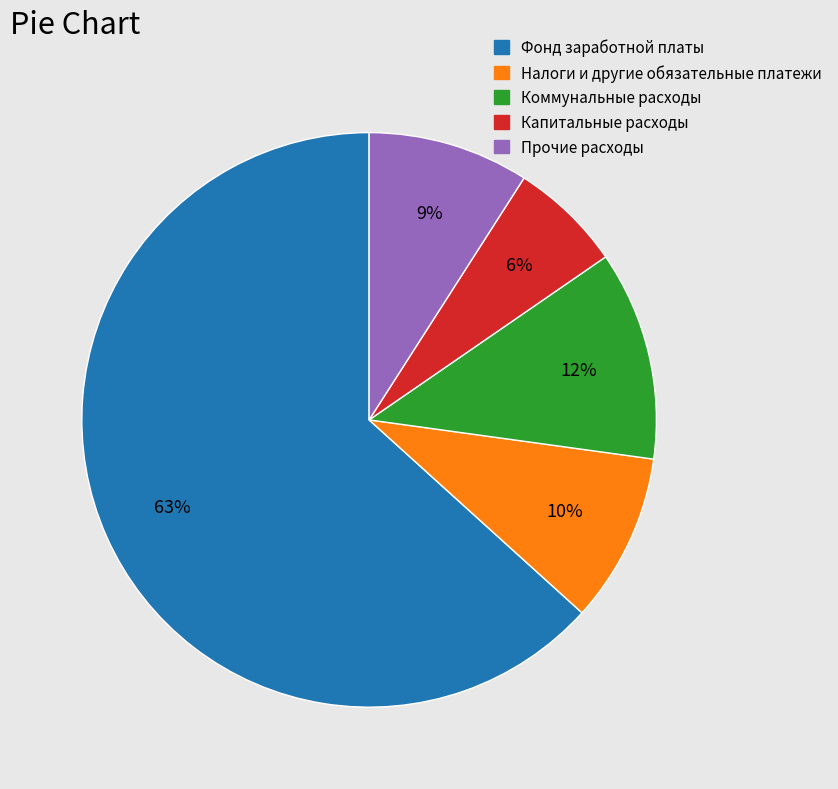

Approximately how many times larger is the value at Коммунальные расходы compared to Фонд заработной платы?

0.2